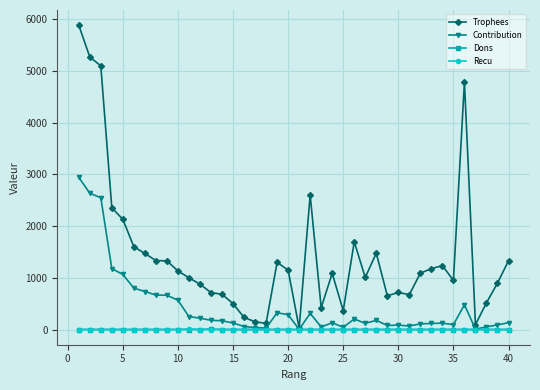

What is the sum of all Recu values?

10